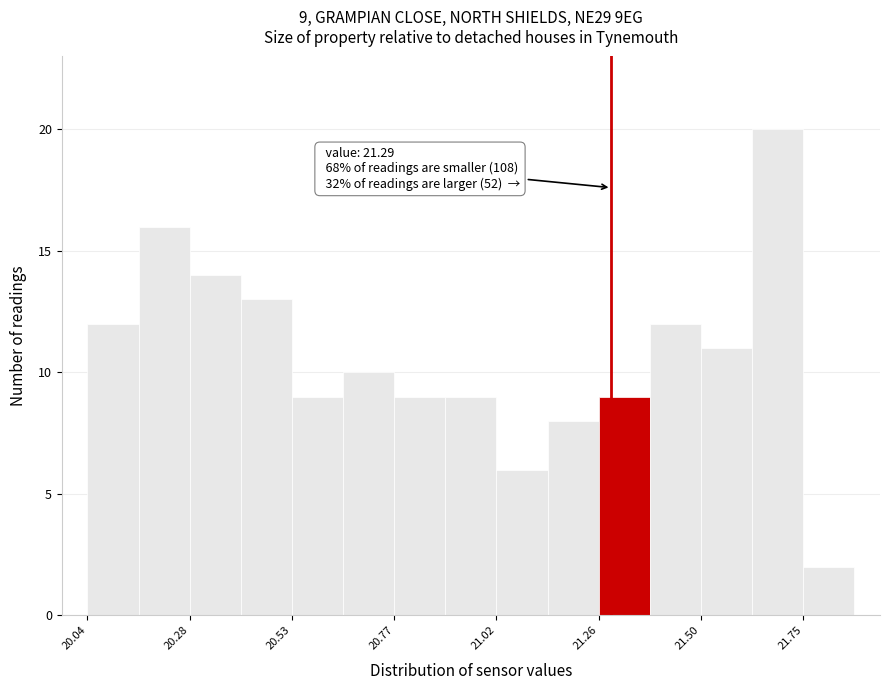

Around what value on the x-axis is the tallest bar? Give the approximate position of its centre, as read against the axis.

21.70